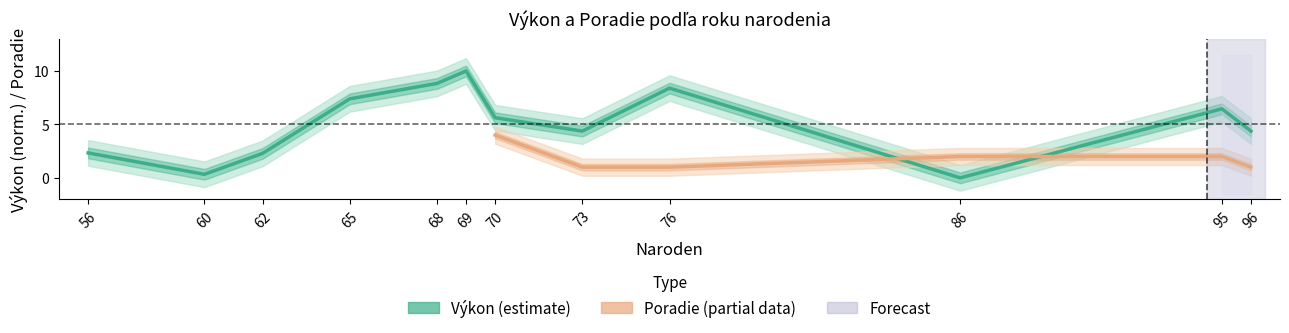

At which label does the data first exceed 5?

65